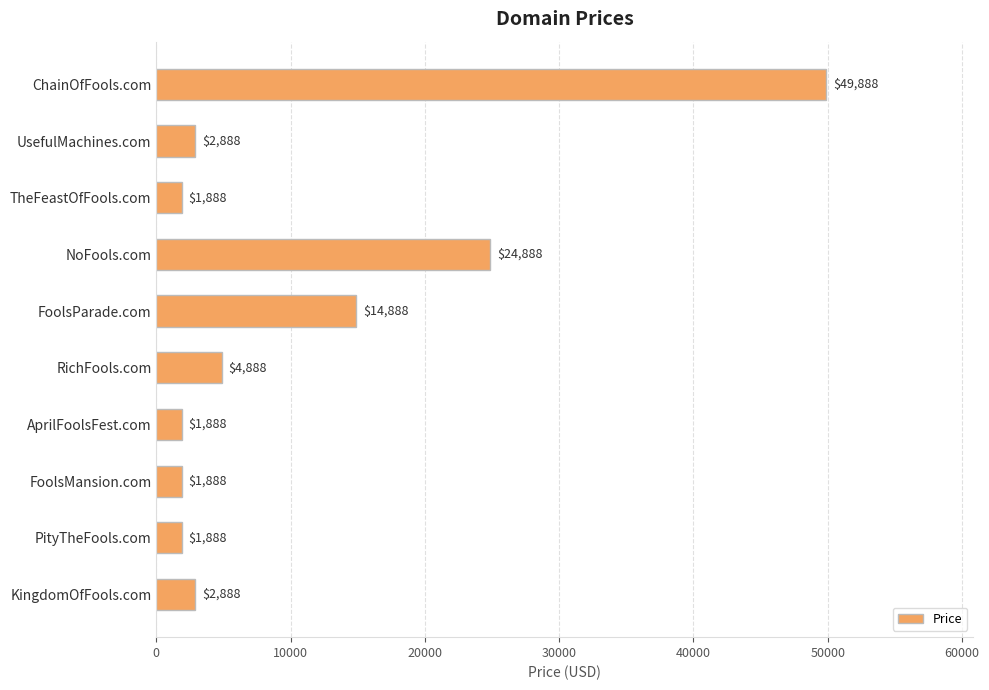

What is the sum of all values?

107880